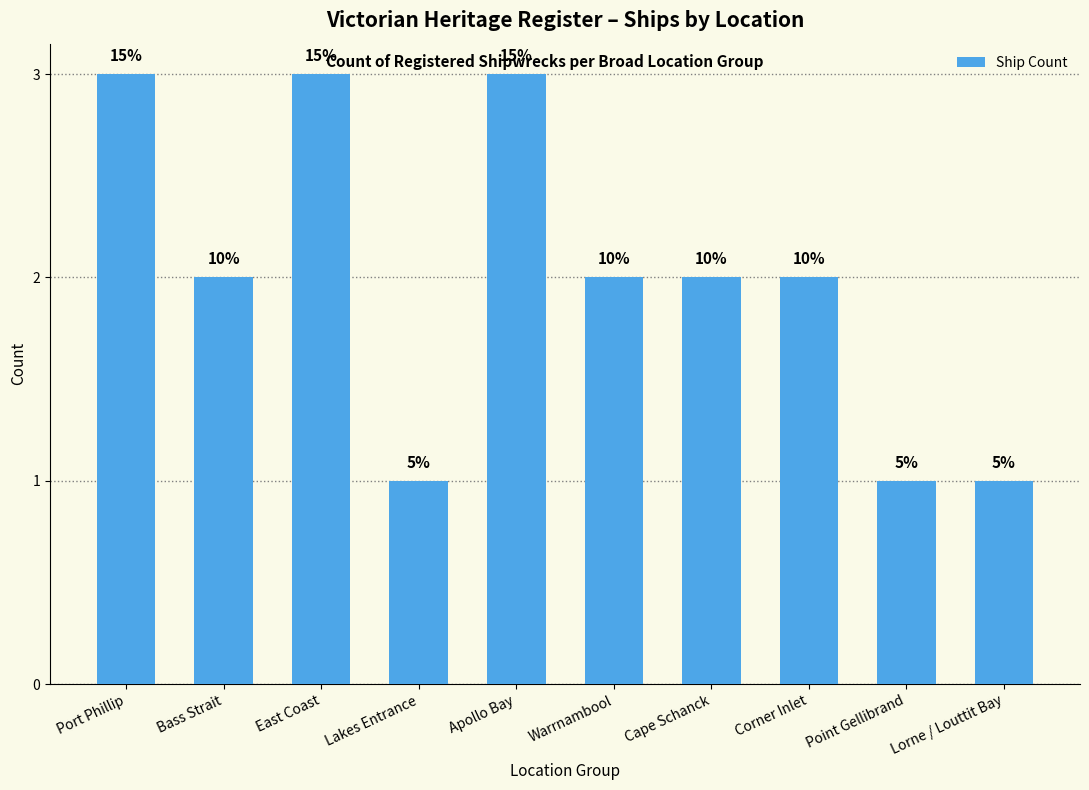

What is the maximum value shown in the chart?

3